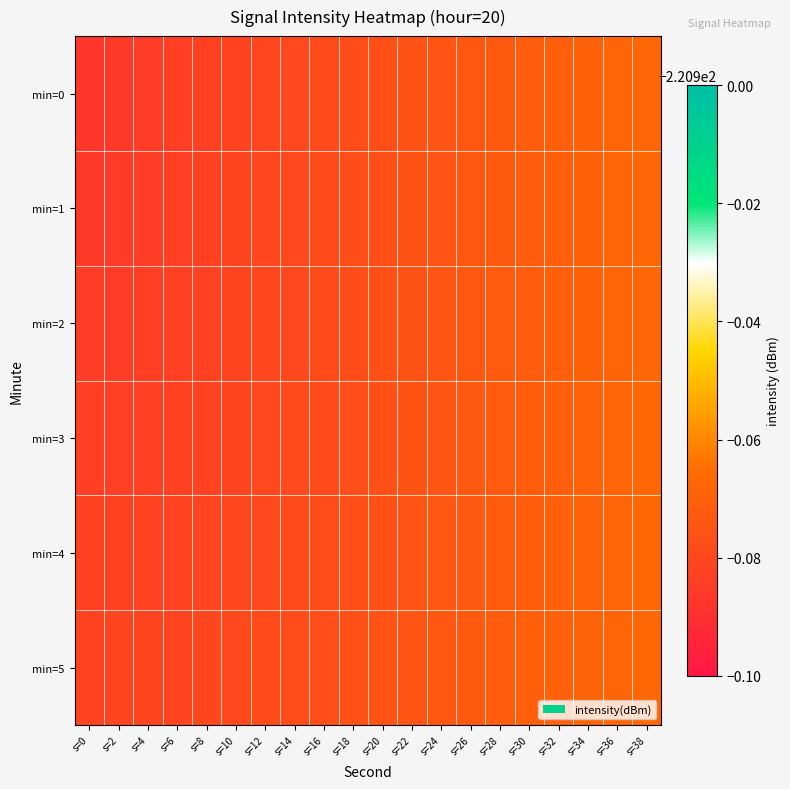

Between s=28 and s=38, which series saw the biggest shift?

min=0